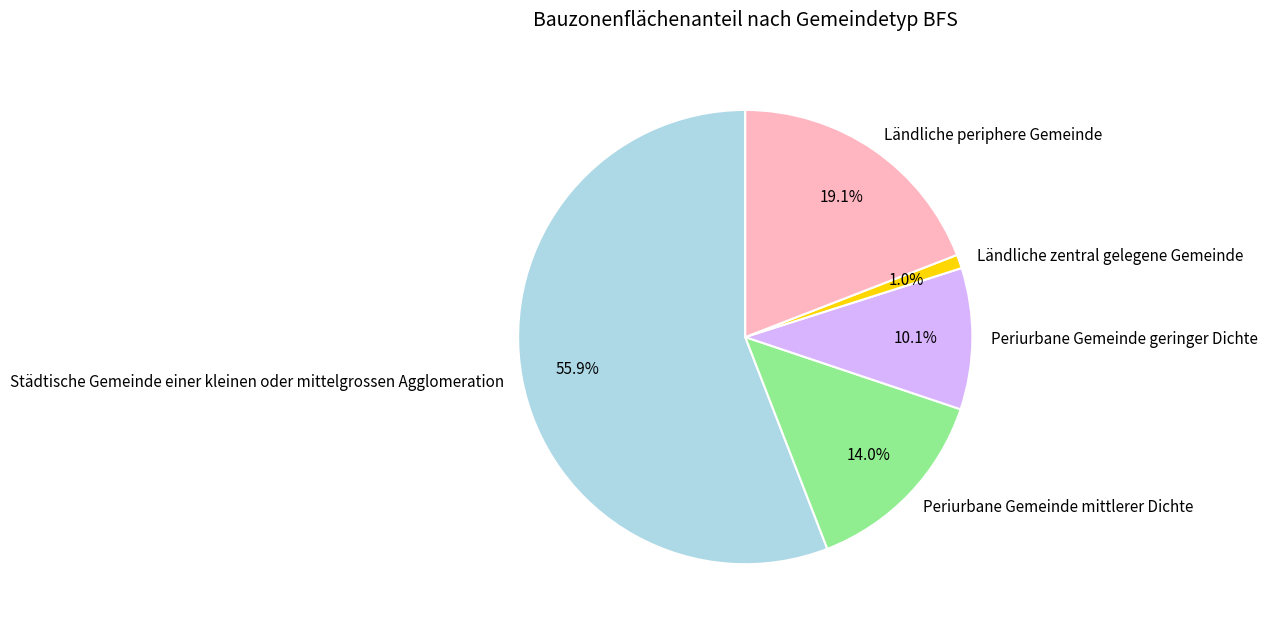

To the nearest percent, what portion does Periurbane Gemeinde mittlerer Dichte represent?

14%